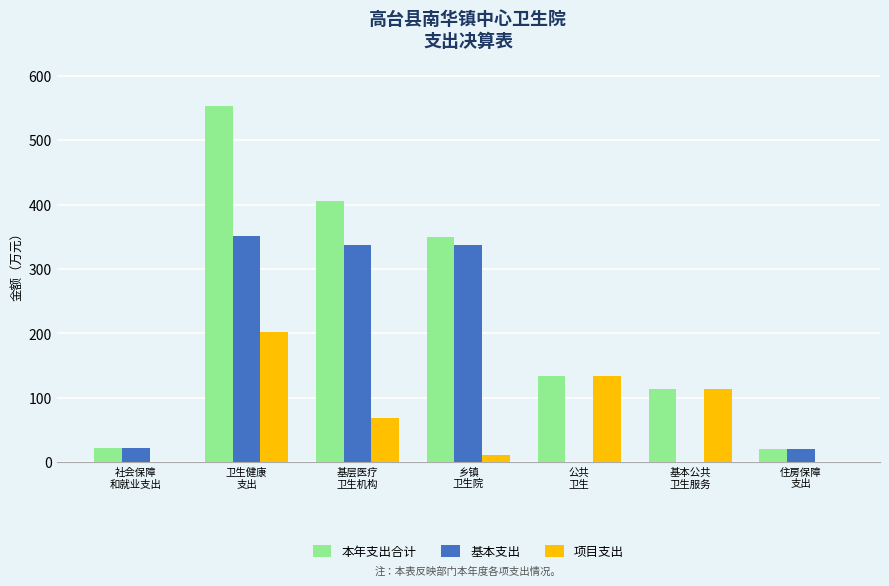

The 基本支出 series shows 542.1 at 卫生健康
支出. True or false?

False